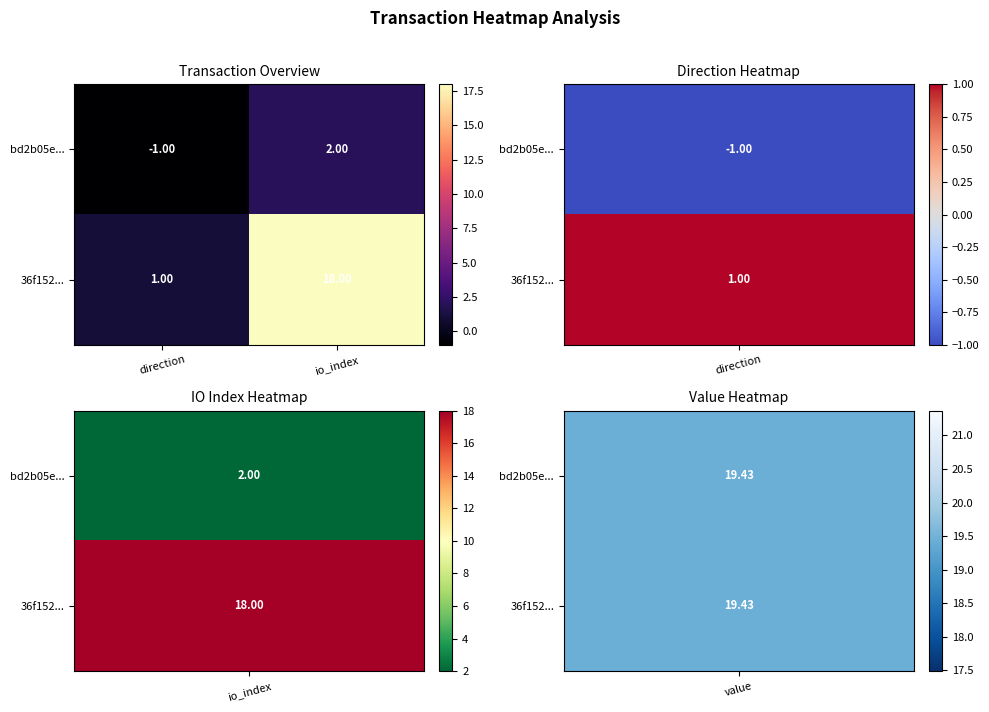

How many positive values does the bd2b05e... series have?

1